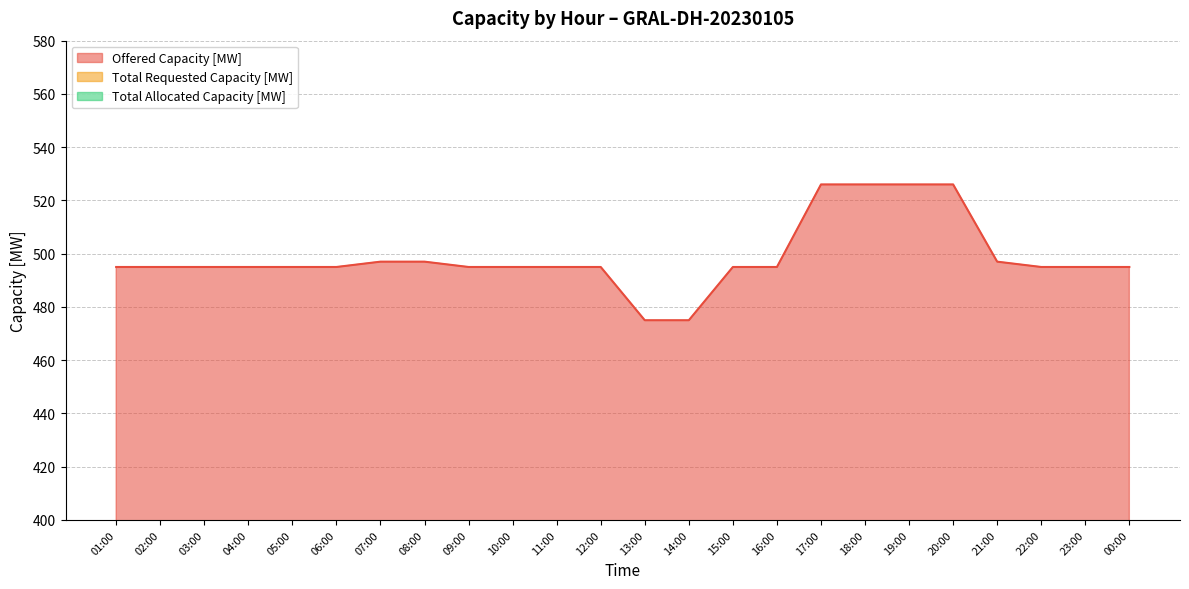

True or false: Offered Capacity [MW] and Total Allocated Capacity [MW] cross at least once.

False